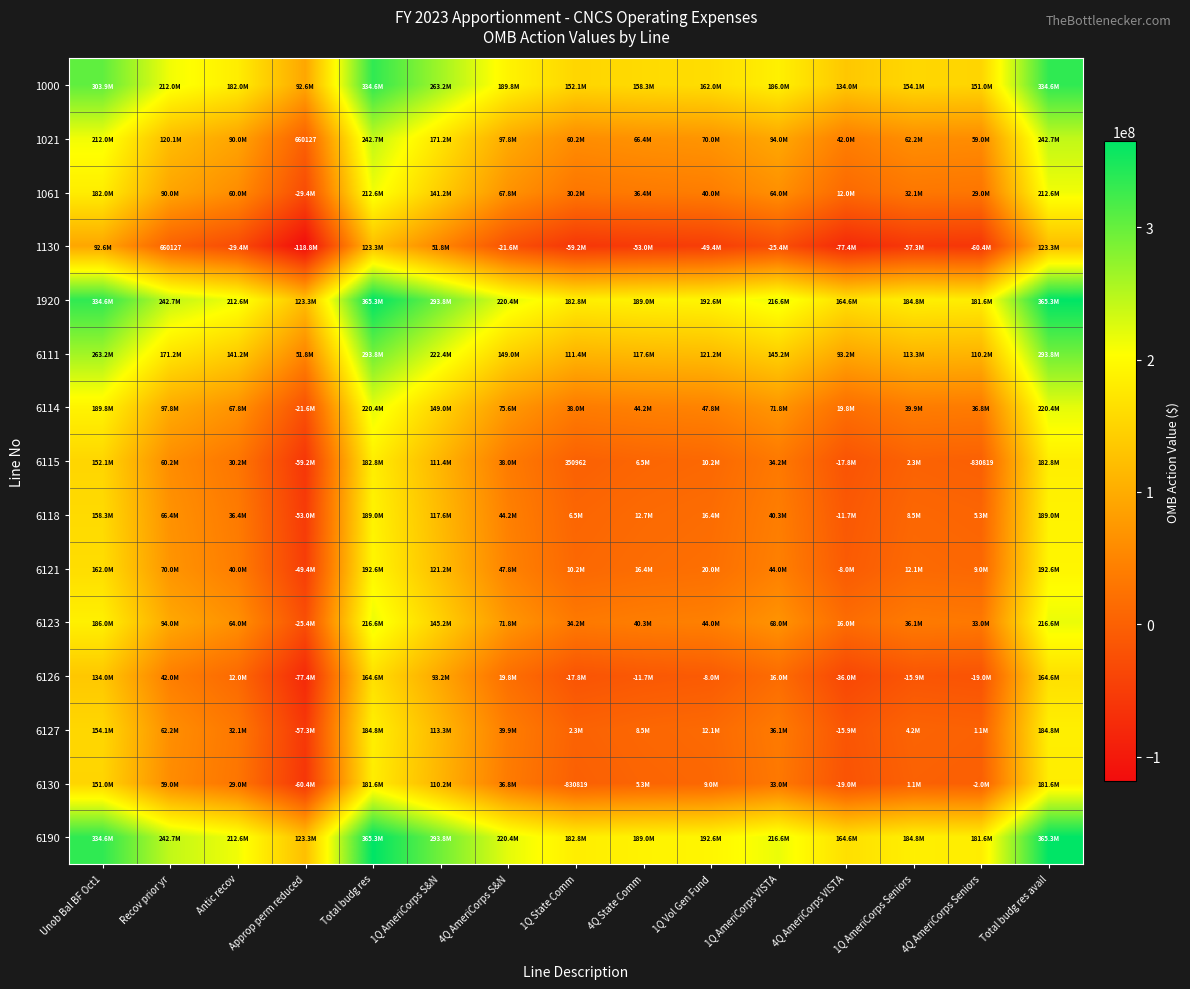

The 6118 series shows -19524161.6 at 4Q AmeriCorps VISTA. True or false?

False